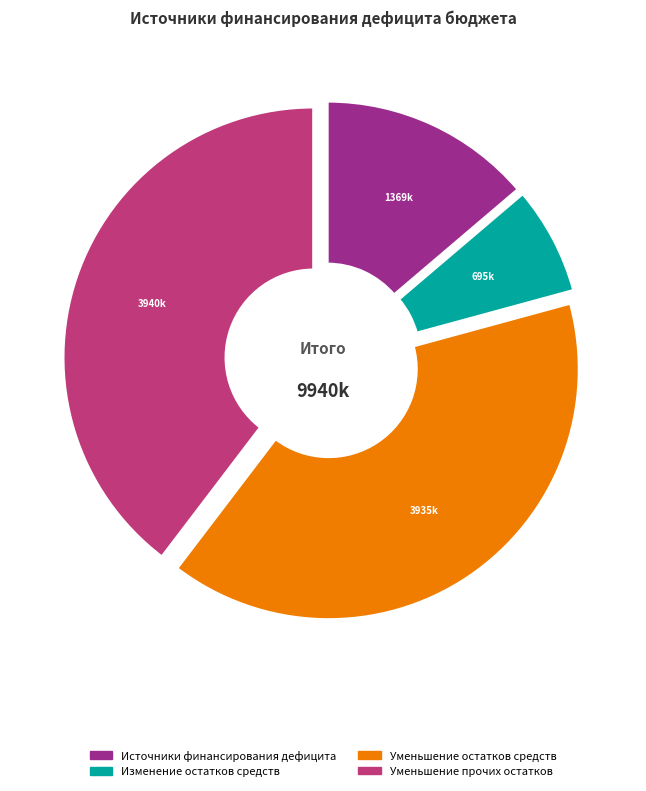

To the nearest percent, what is the combined percentage of 700 and 710?

47%